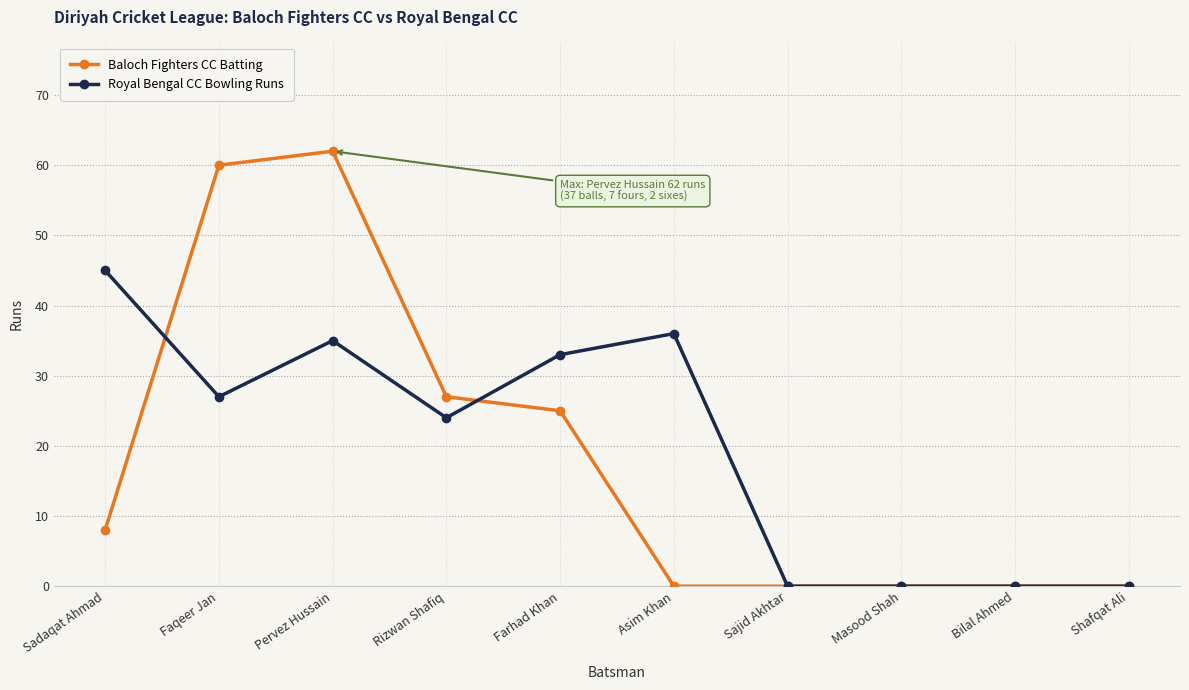

True or false: Royal Bengal CC Bowling Runs and Baloch Fighters CC Batting cross at least once.

True